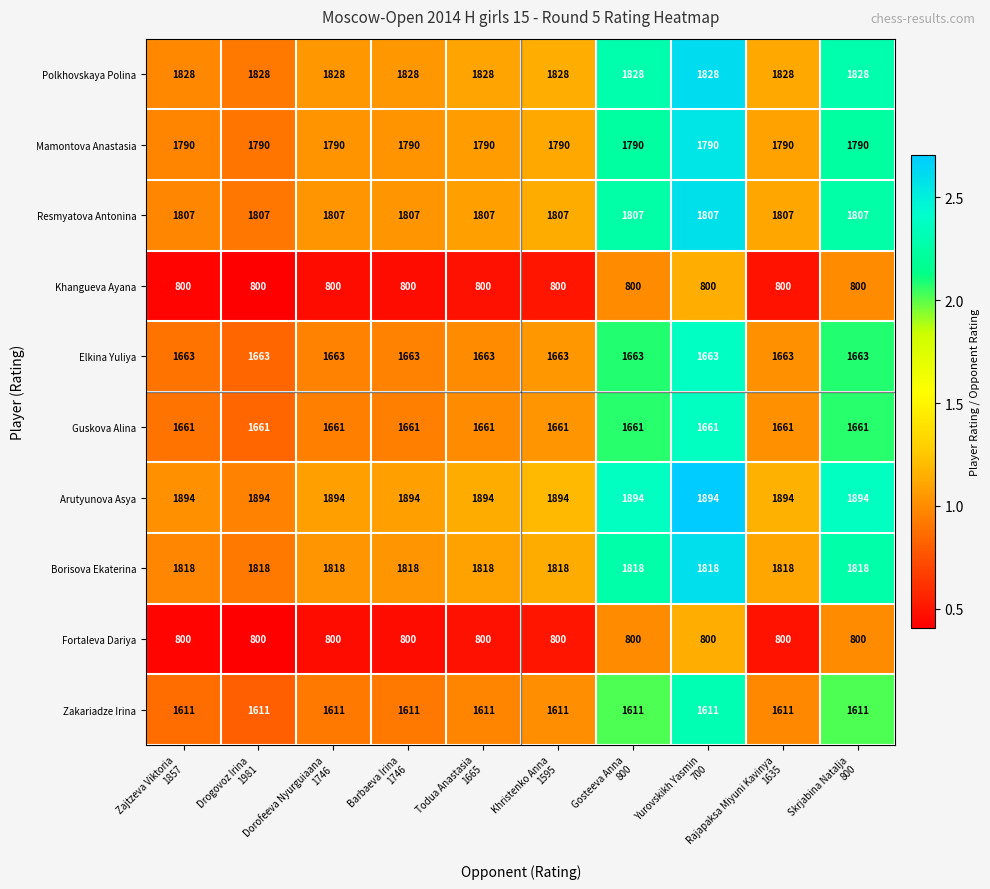

Which series has the largest total across all categories?

Arutyunova Asya